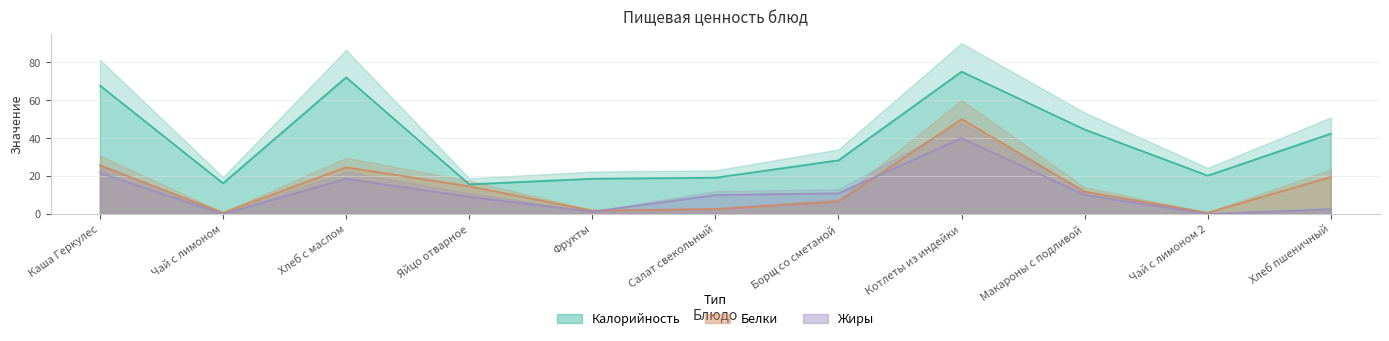

Rank the series by their maximum value, from highest to lowest.

Калорийность, Белки, Жиры